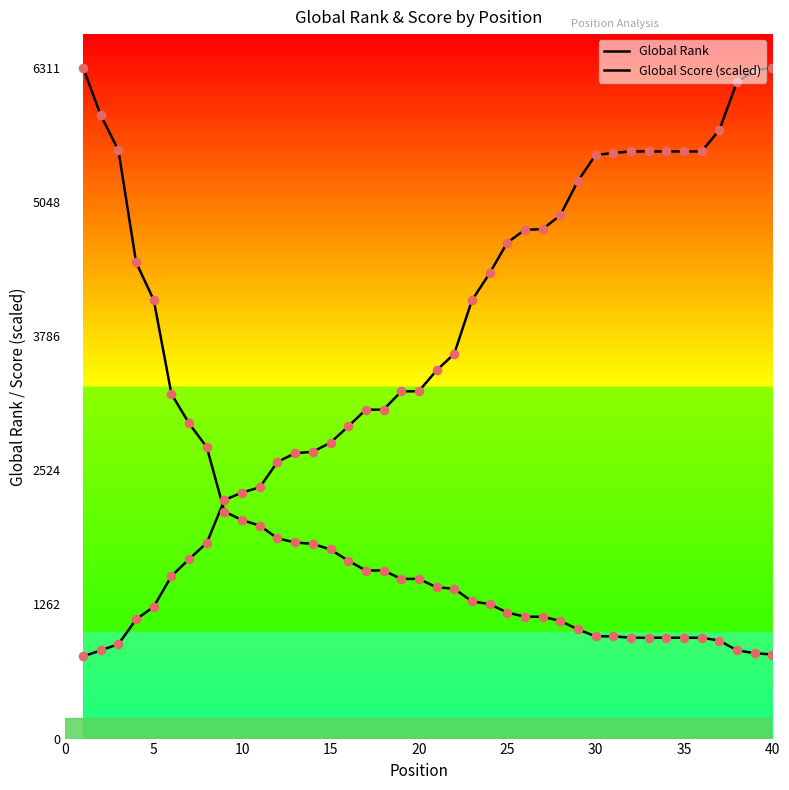

How many lines are shown in the chart?

2